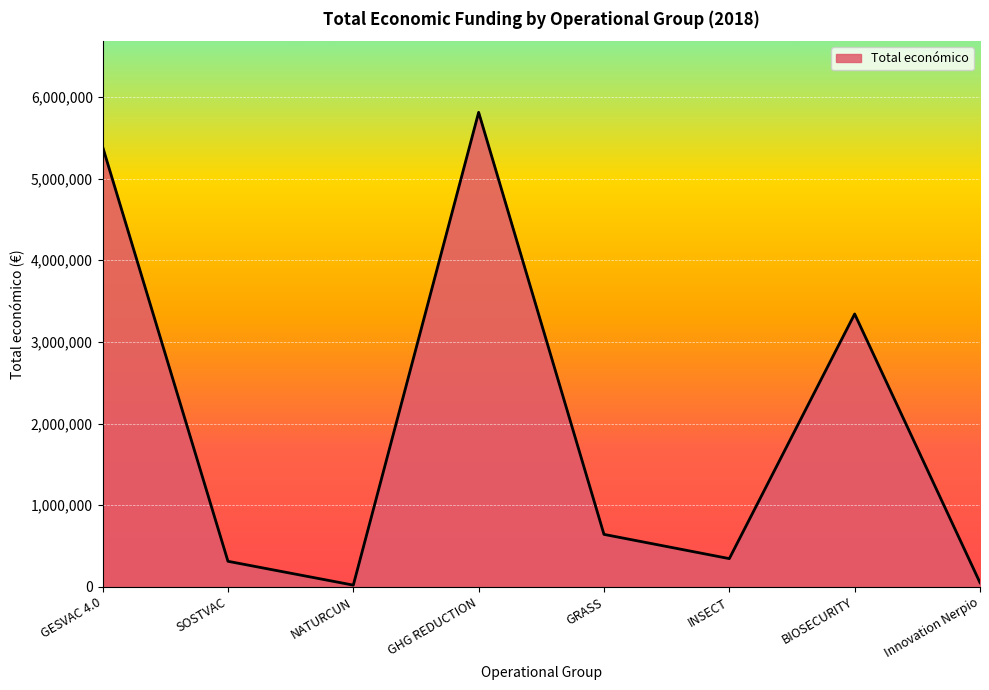

What is the sum of the values at BIOSECURITY and SOSTVAC?

3653805